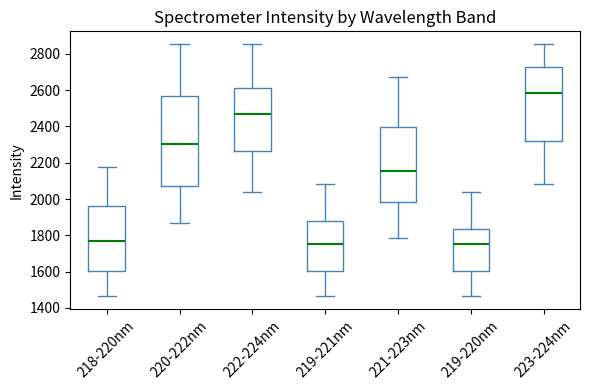

Where does the lower whisker of the box for 219-220nm end on the y-axis? The values are not printed on the chart, so give them approximately, as read against the axis.

1460